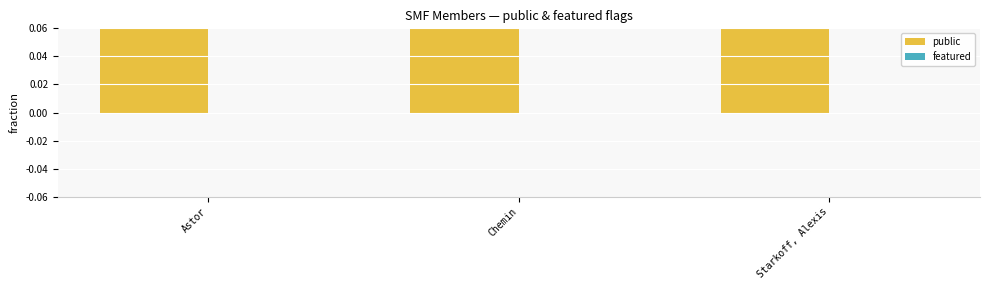

How many categories are shown in the chart?

3